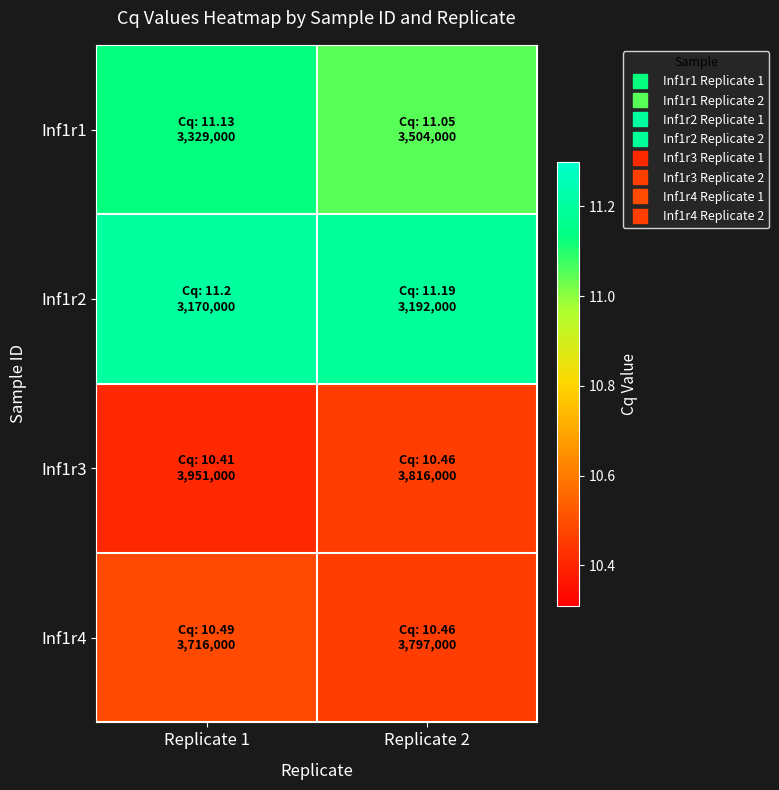

Between Replicate 1 and Replicate 2, which series saw the biggest shift?

Inf1r1